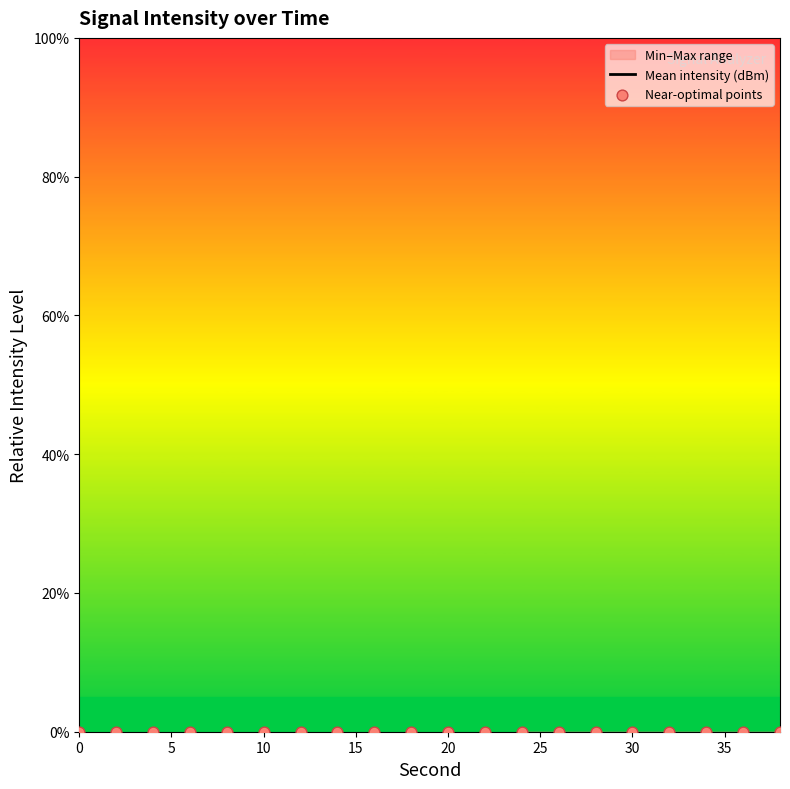

Which series reaches the minimum Y coordinate?

Mean intensity (dBm)